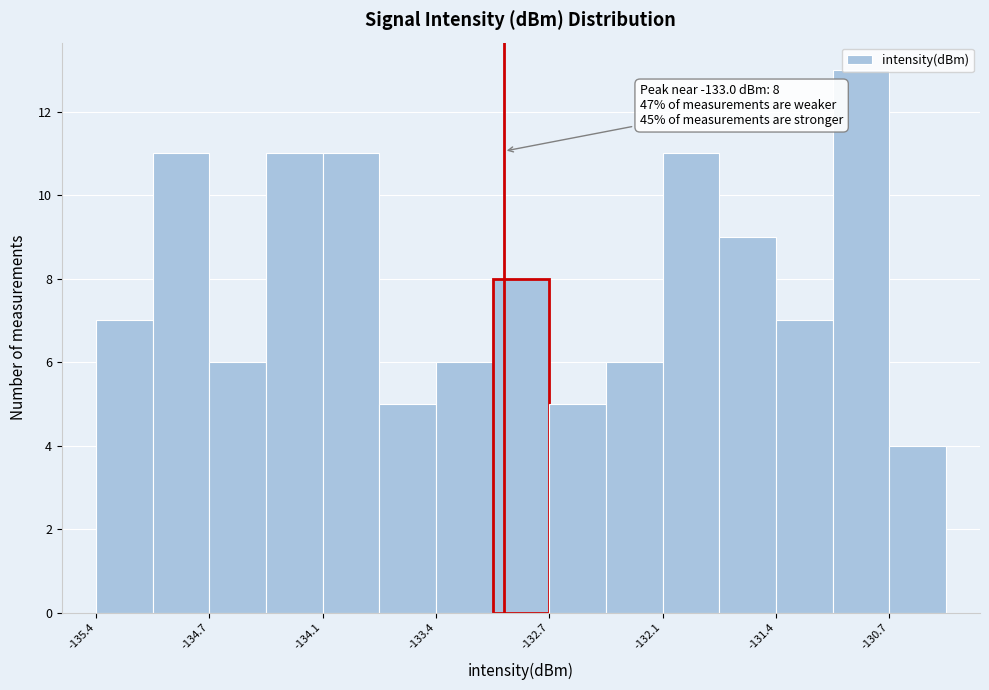

Read against the x-axis, roughly where is the centre of the tallest bar?

-130.9